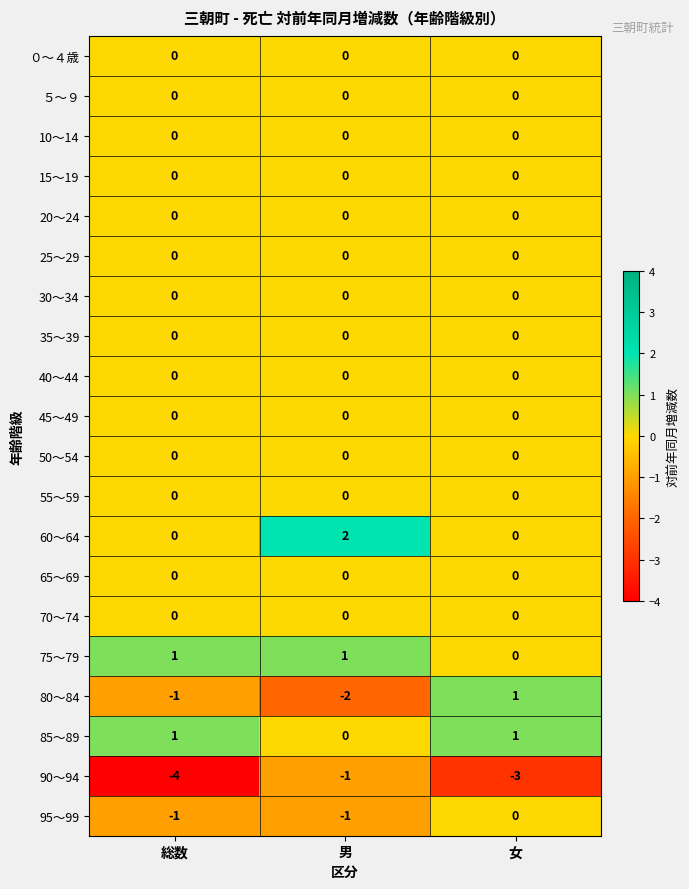

Which series changed the most between 総数 and 男?

90～94